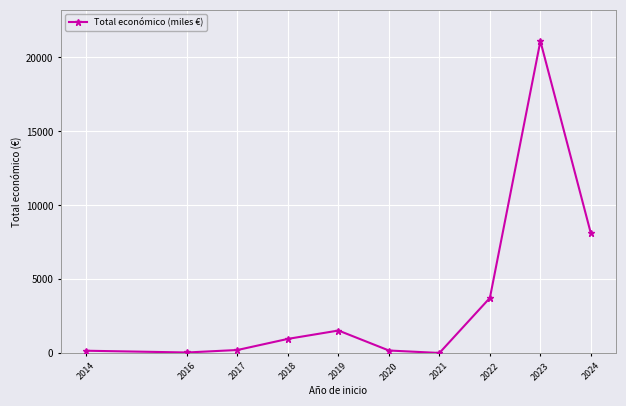

Is it true that the value at 2024 is 11647.0?

False